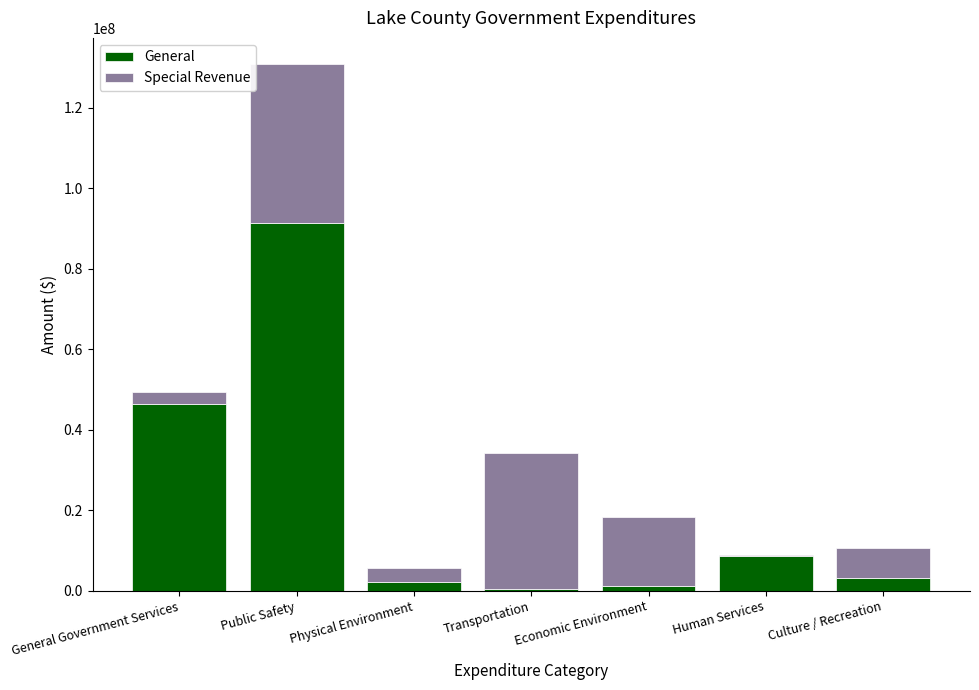

What is the total value across all series at General Government Services?

49335601